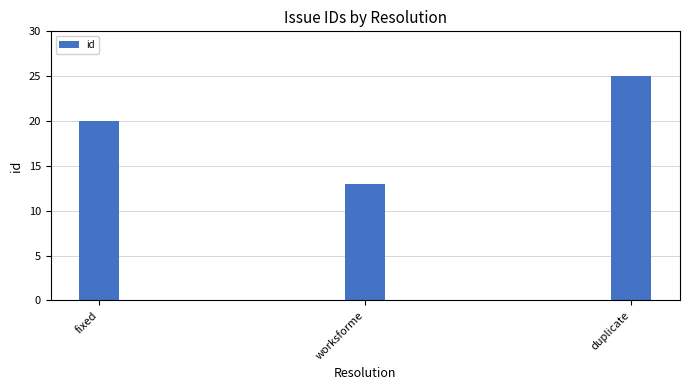

What is the label of the 3rd bar from the right?

fixed